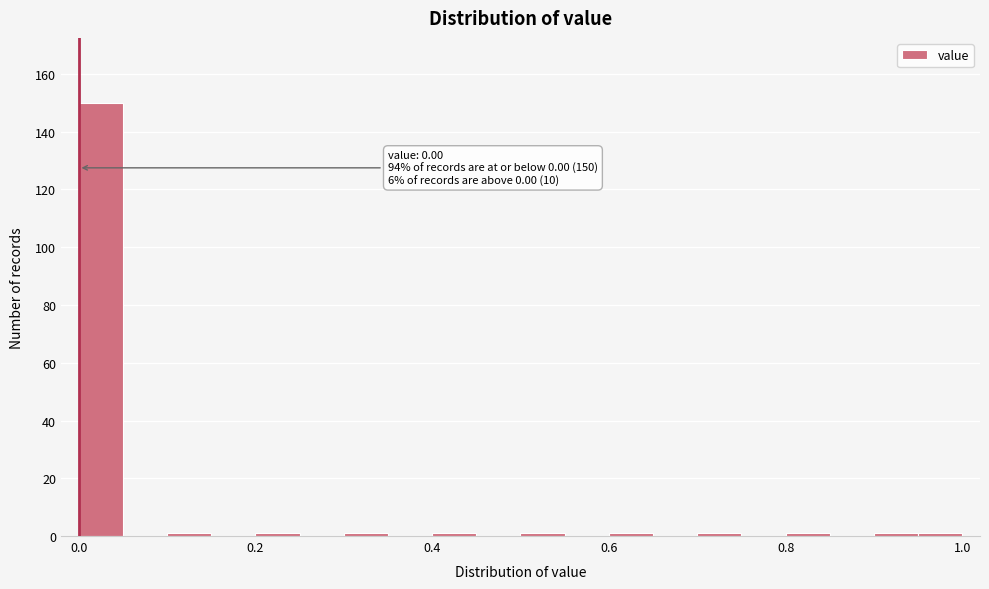

Read against the x-axis, roughly where is the centre of the tallest bar?

0.02